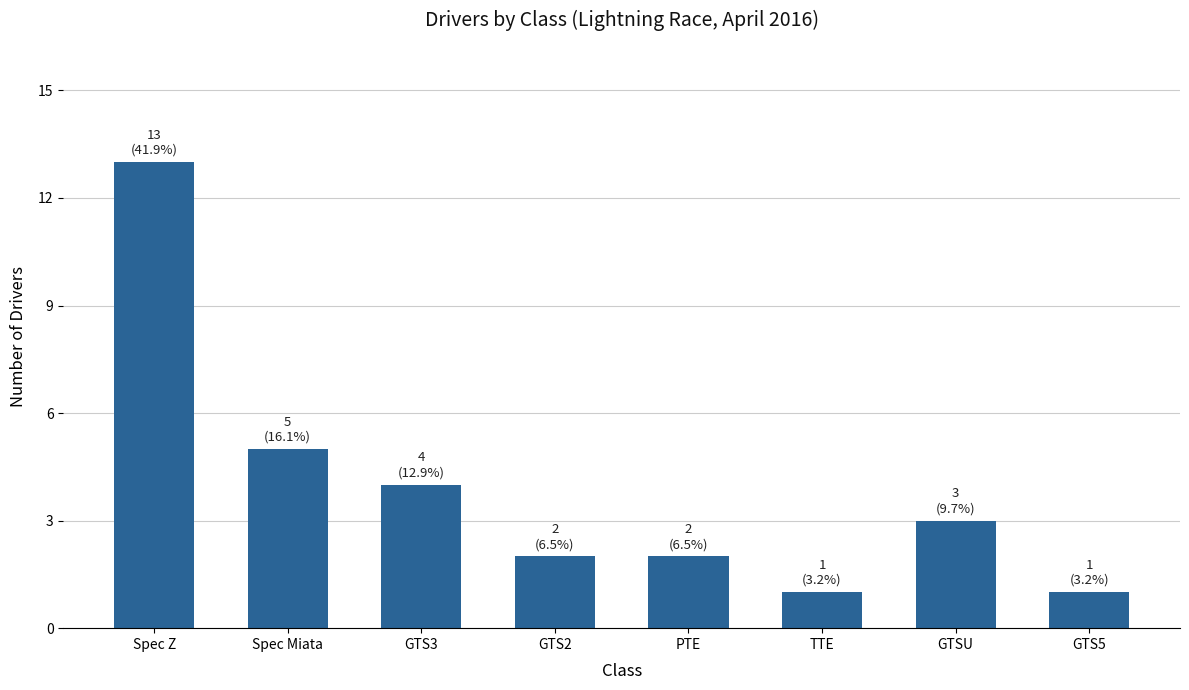

What is the label of the 6th bar from the right?

GTS3